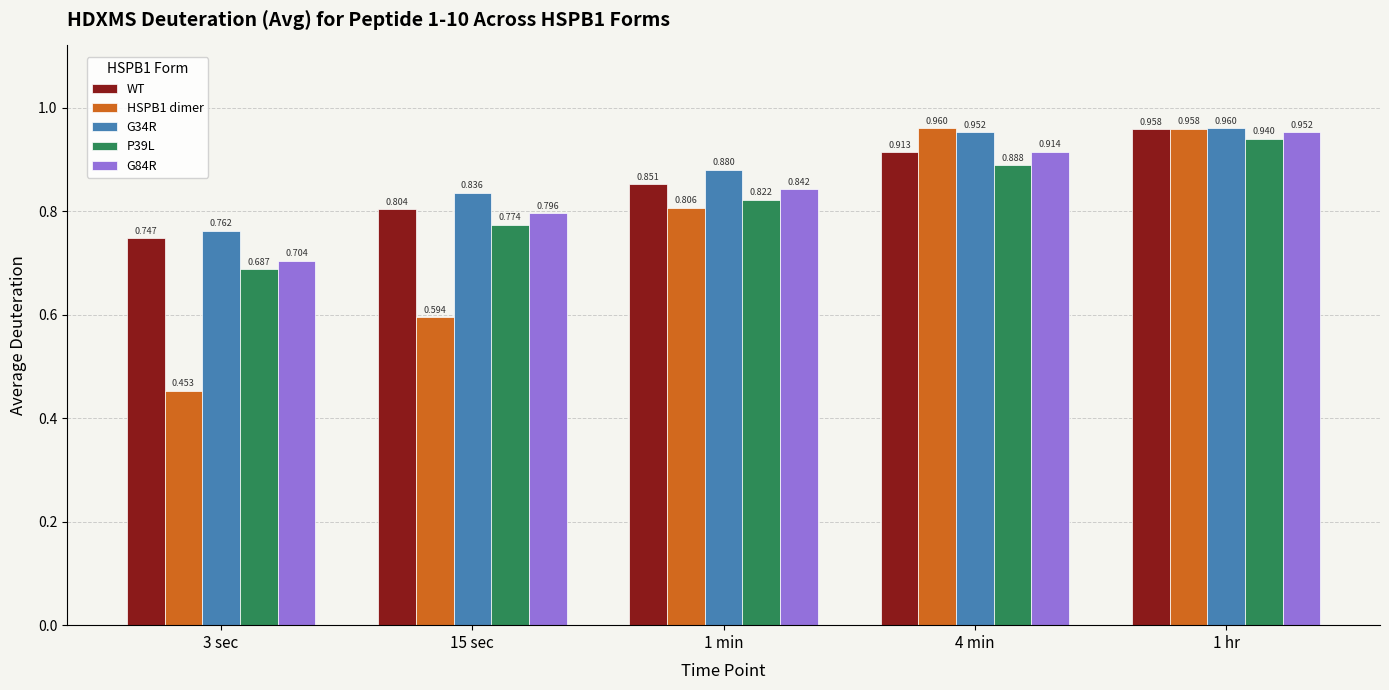

How many groups of bars are there?

5